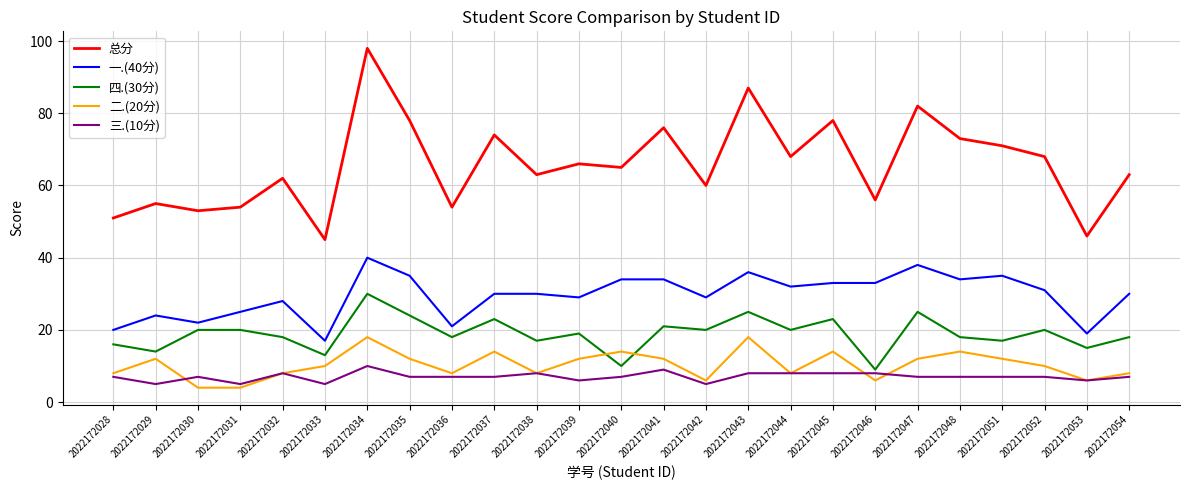

What is the lowest value of the 总分 series?

45